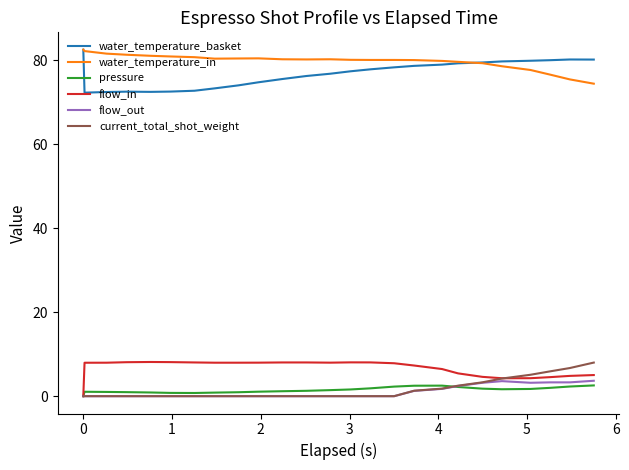

Which series has the largest total across all categories?

water_temperature_in